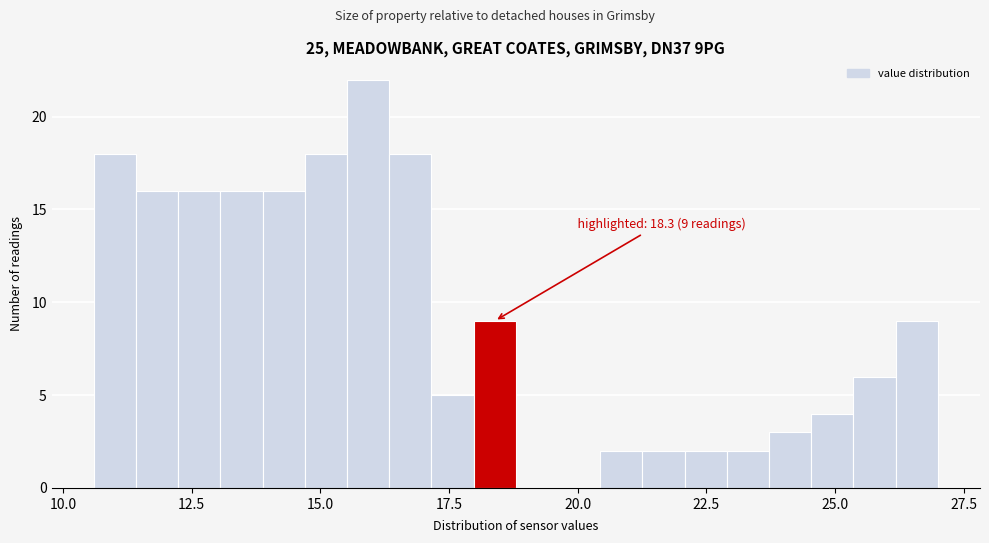

Read against the x-axis, roughly where is the centre of the tallest bar?

16.0